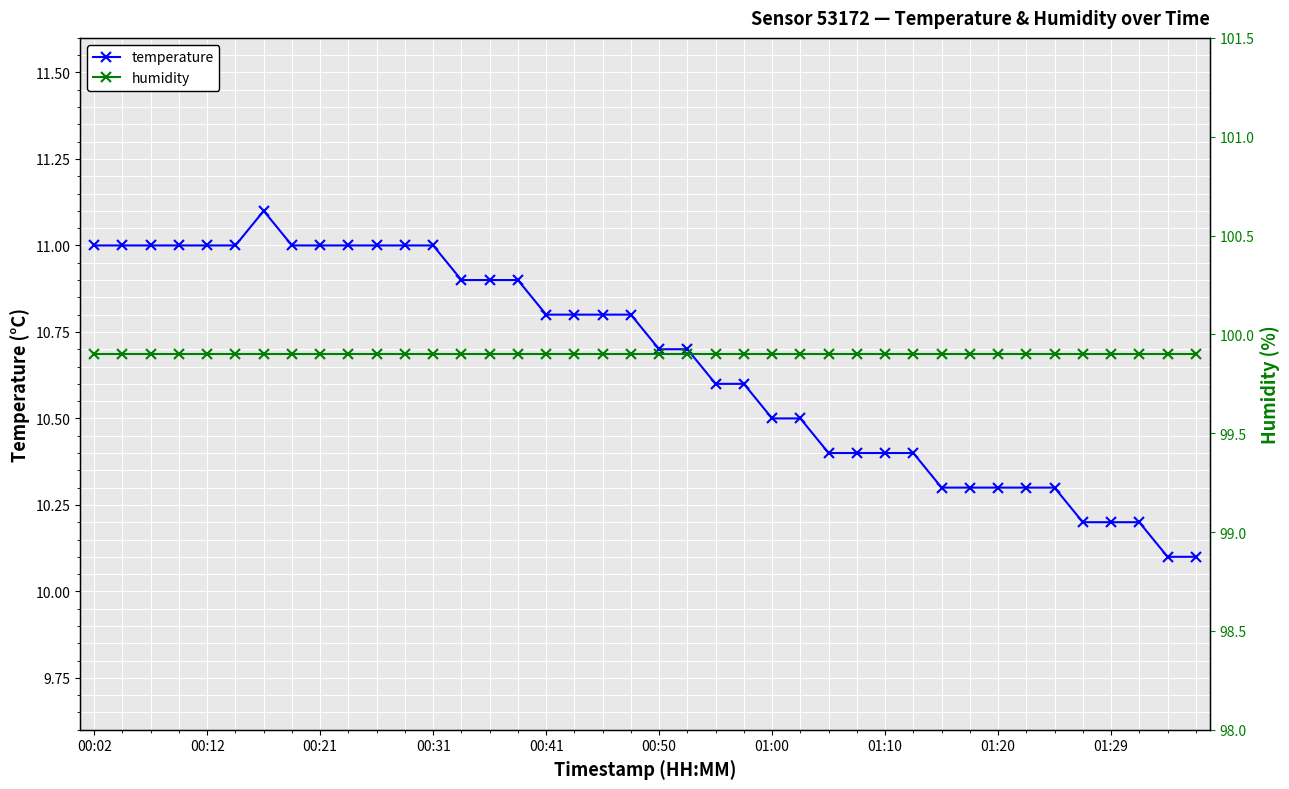

What is the maximum value shown in the chart?

99.9